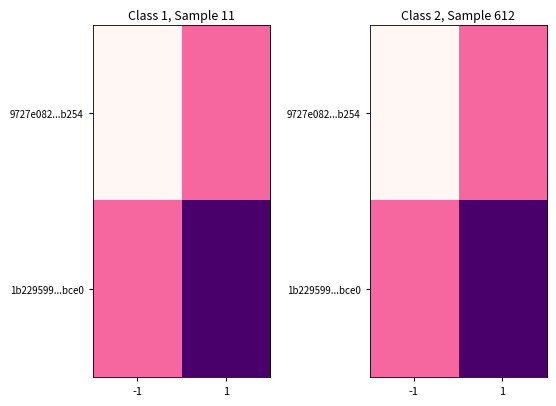

True or false: 9727e082...b254 has a value of 1 at 1.

True